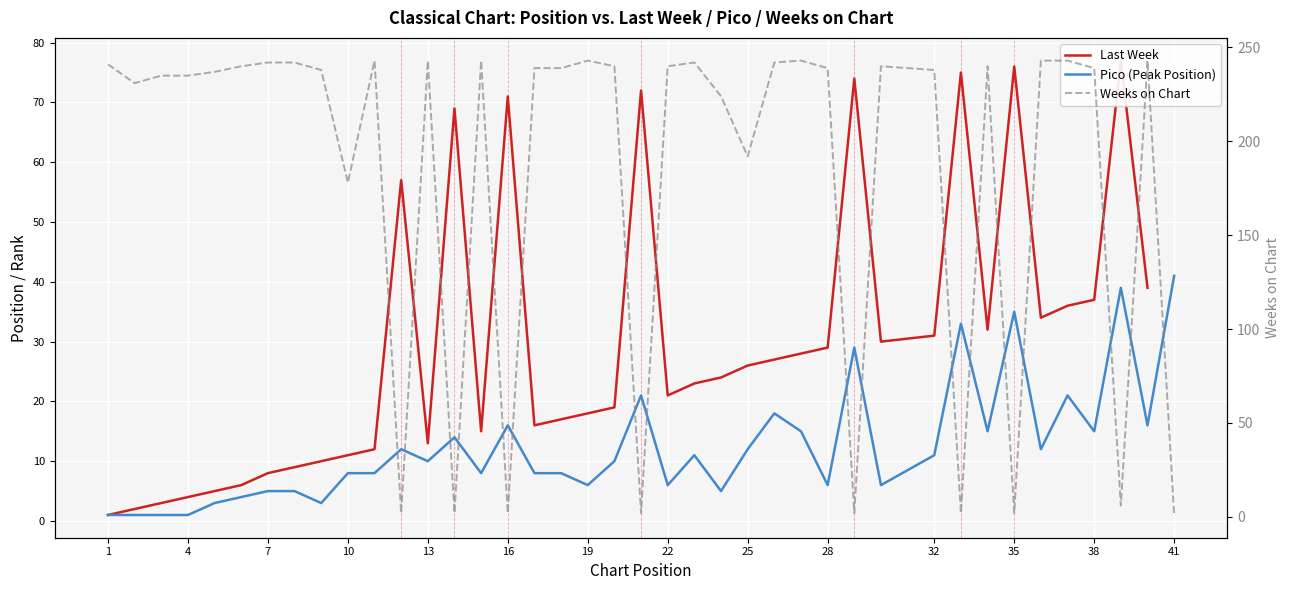

What is the greatest value displayed?

243.0